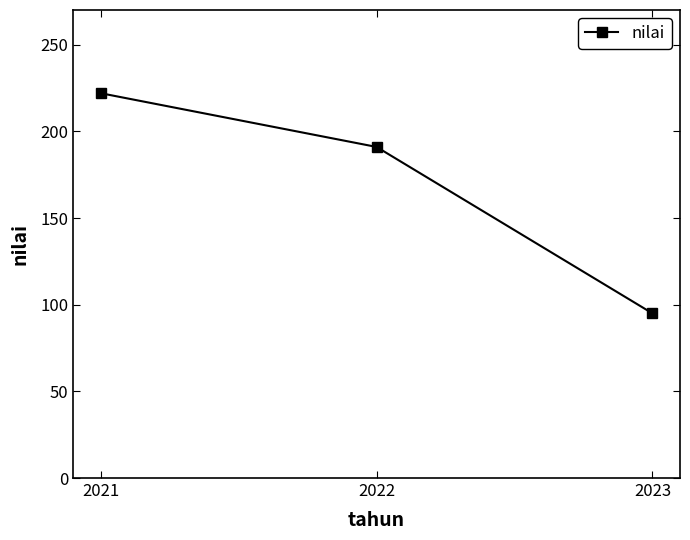

What is the greatest value displayed?

222